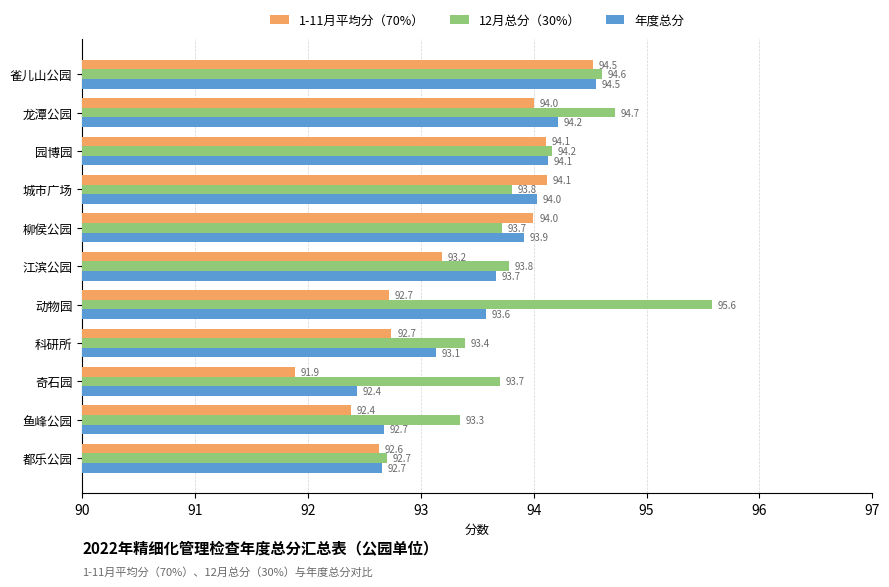

At which label is 1-11月平均分（70%） closest to 93?

江滨公园